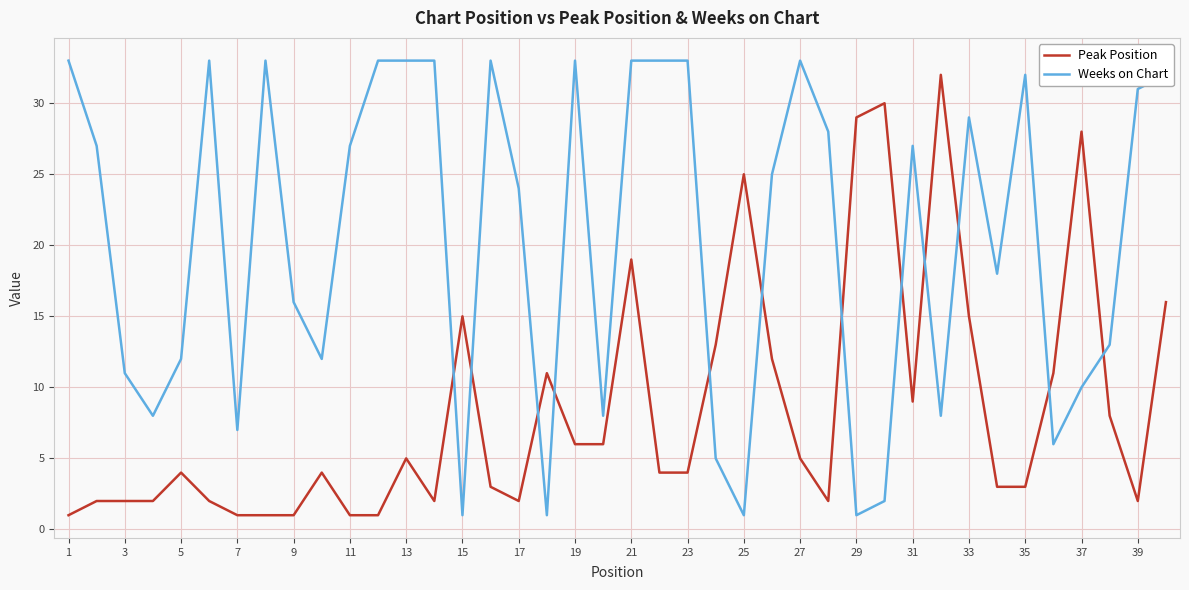

What are all the series names shown in the legend?

Peak Position, Weeks on Chart